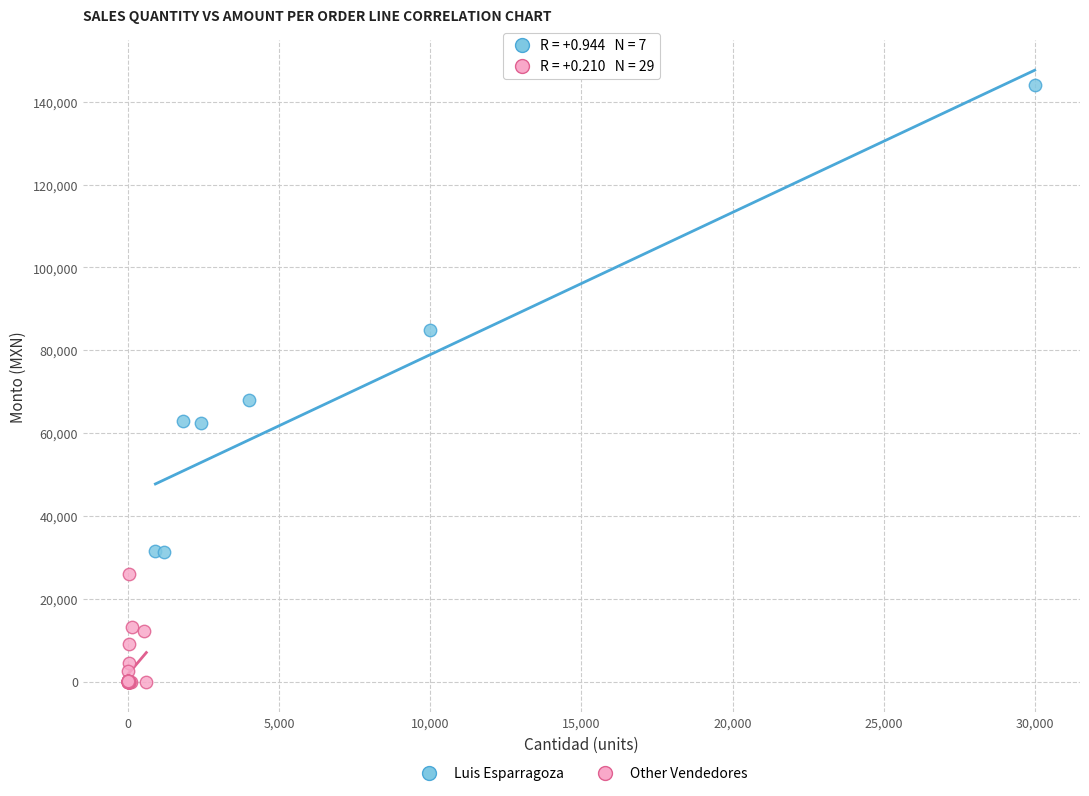

Which series reaches the minimum Y coordinate?

Other Vendedores